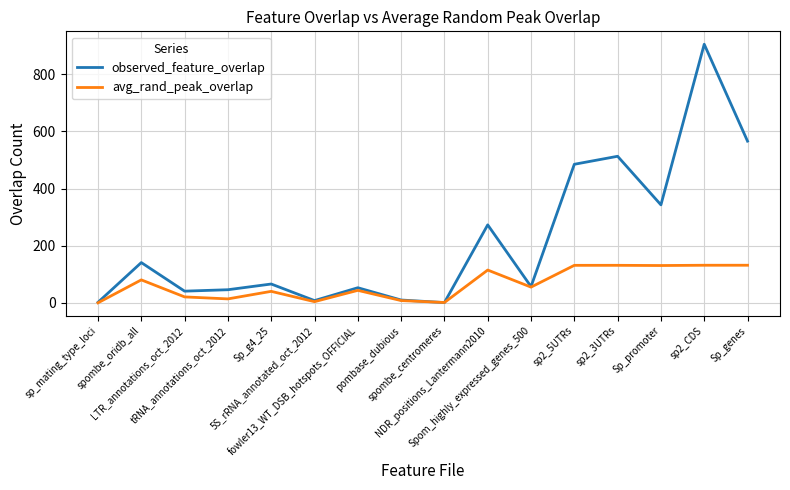

How many lines are shown in the chart?

2